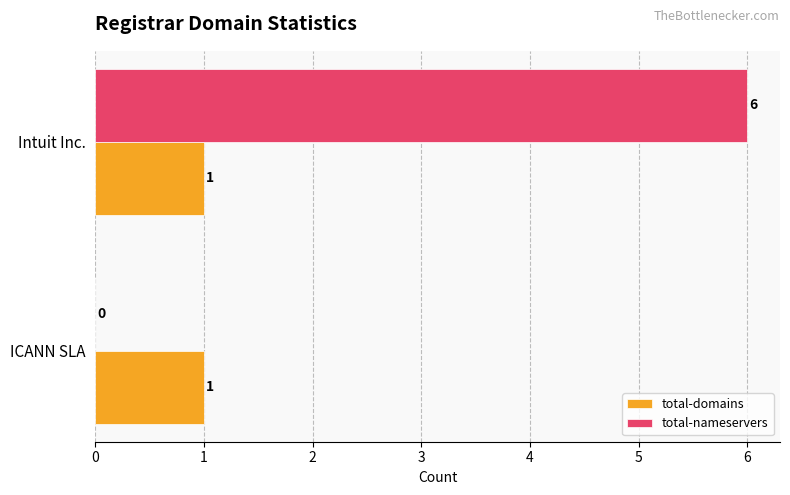

True or false: total-nameservers has a value of 6 at Intuit Inc..

True